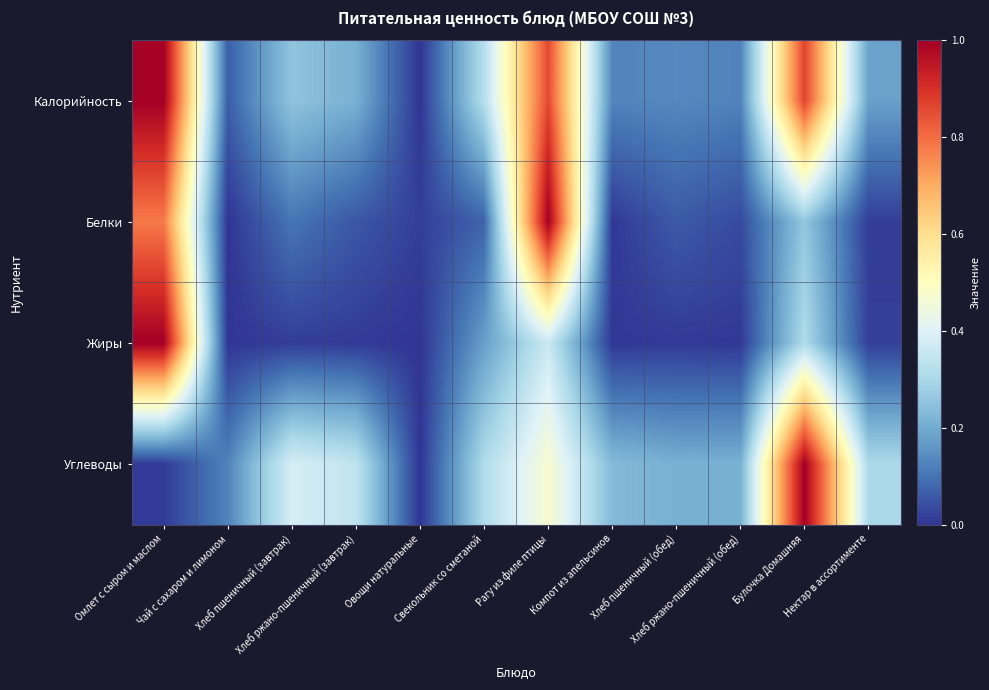

At Хлеб ржано-пшеничный (обед), list the series in order from smallest to largest.

Жиры, Белки, Калорийность, Углеводы